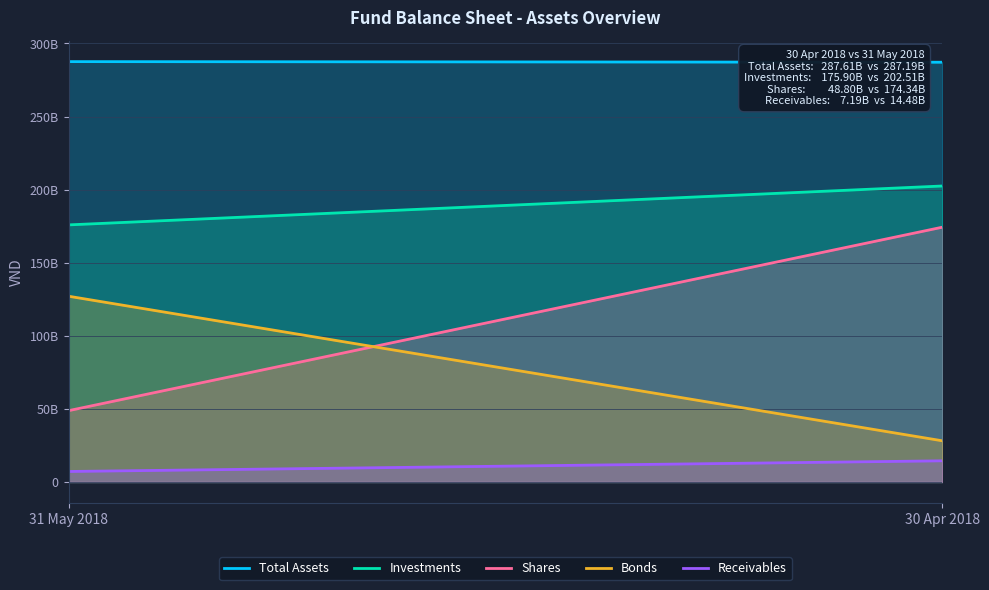

How many lines are shown in the chart?

5